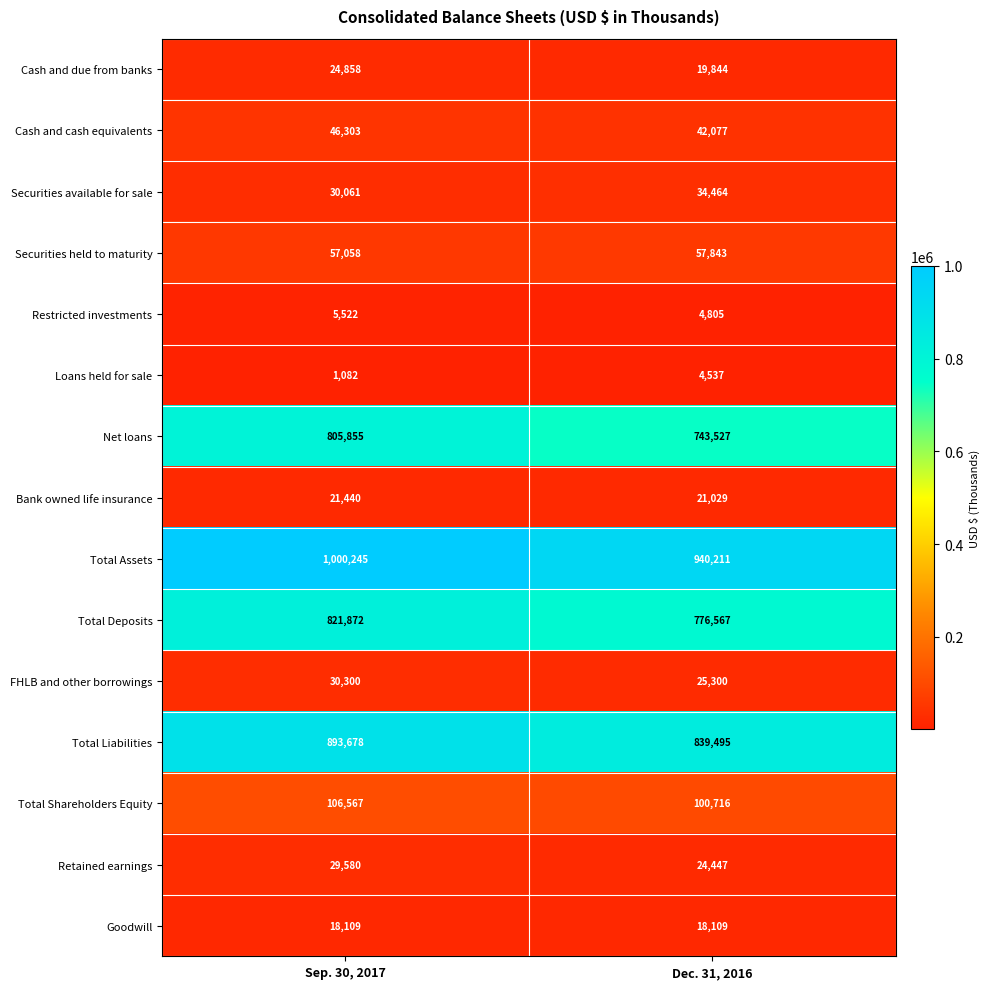

Reading right to left, list all the values displayed in this chart.

Cash and due from banks: Dec. 31, 2016=19844	Sep. 30, 2017=24858
Cash and cash equivalents: Dec. 31, 2016=42077	Sep. 30, 2017=46303
Securities available for sale: Dec. 31, 2016=34464	Sep. 30, 2017=30061
Securities held to maturity: Dec. 31, 2016=57843	Sep. 30, 2017=57058
Restricted investments: Dec. 31, 2016=4805	Sep. 30, 2017=5522
Loans held for sale: Dec. 31, 2016=4537	Sep. 30, 2017=1082
Net loans: Dec. 31, 2016=743527	Sep. 30, 2017=805855
Bank owned life insurance: Dec. 31, 2016=21029	Sep. 30, 2017=21440
Total Assets: Dec. 31, 2016=940211	Sep. 30, 2017=1000245
Total Deposits: Dec. 31, 2016=776567	Sep. 30, 2017=821872
FHLB and other borrowings: Dec. 31, 2016=25300	Sep. 30, 2017=30300
Total Liabilities: Dec. 31, 2016=839495	Sep. 30, 2017=893678
Total Shareholders Equity: Dec. 31, 2016=100716	Sep. 30, 2017=106567
Retained earnings: Dec. 31, 2016=24447	Sep. 30, 2017=29580
Goodwill: Dec. 31, 2016=18109	Sep. 30, 2017=18109